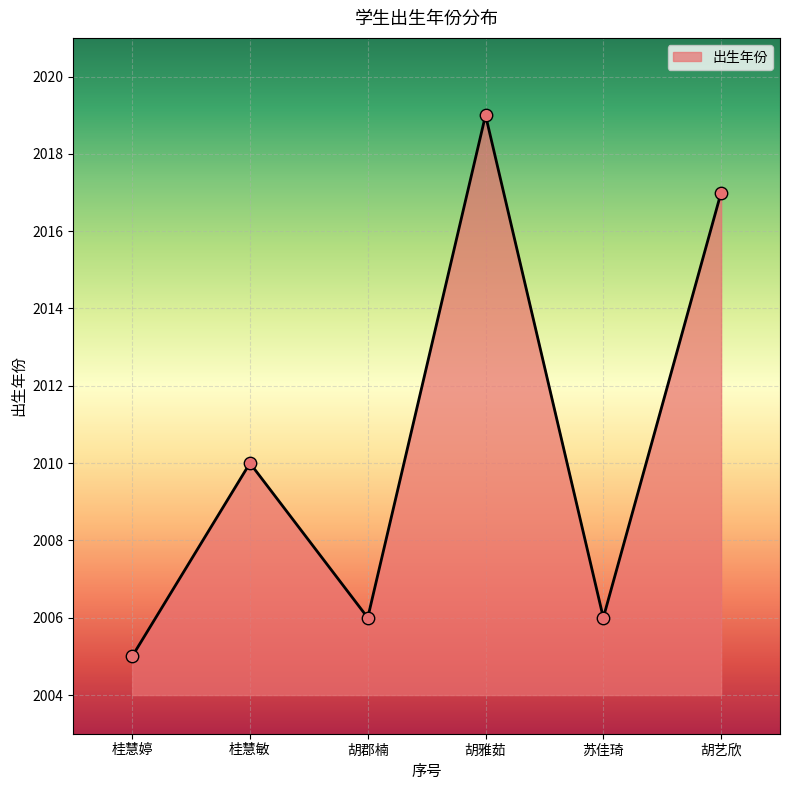

Between 胡郡楠 and 胡雅茹, which is larger?

胡雅茹